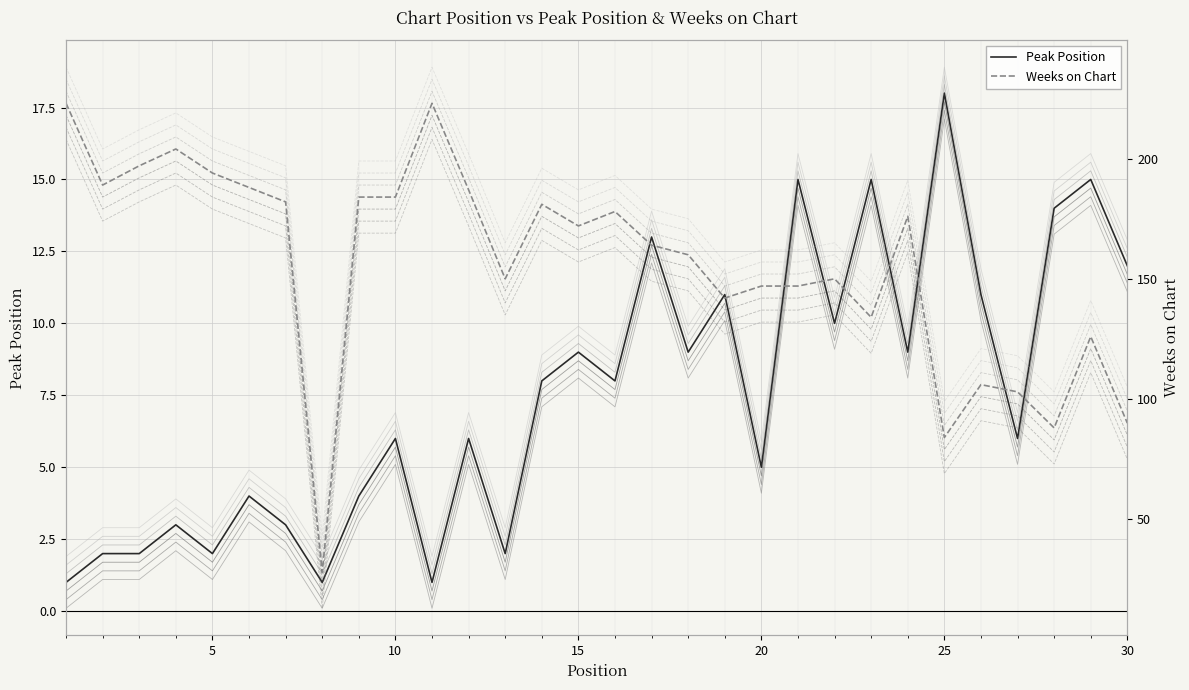

What is the sum of the Peak Position values at 19 and 28?

24.4